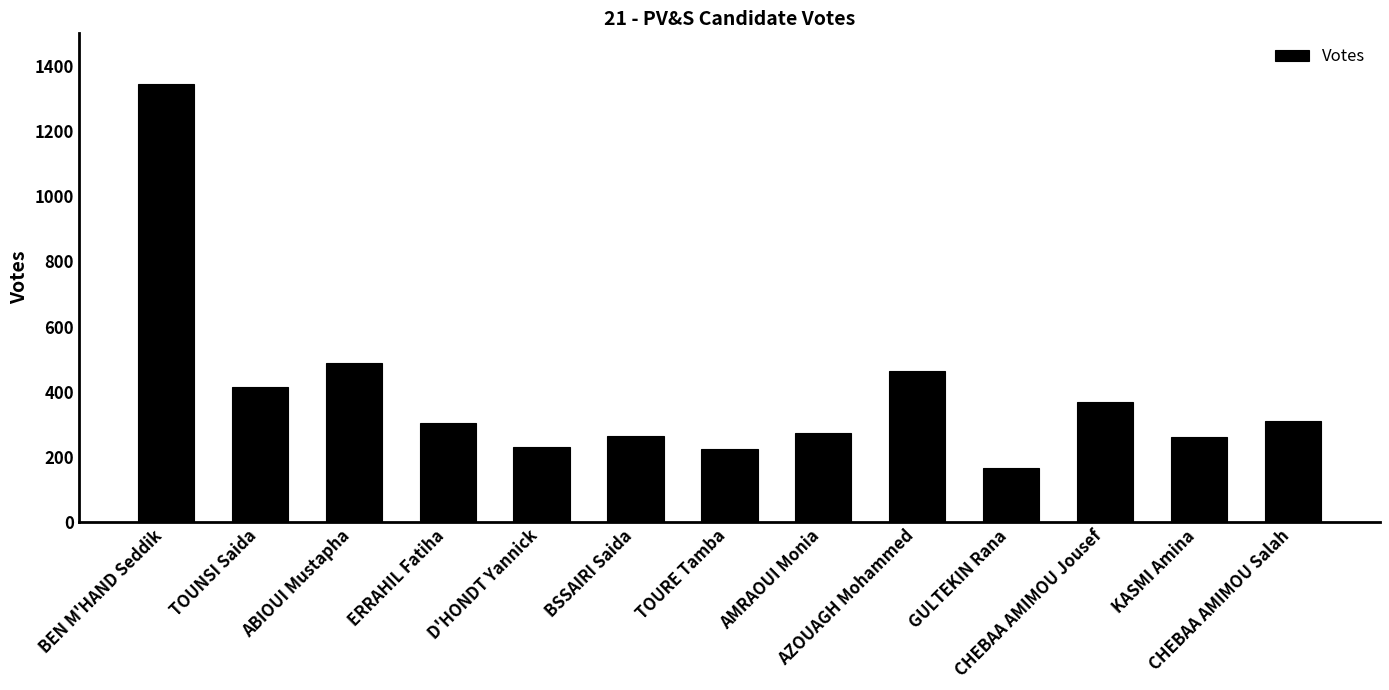

What is the maximum value shown in the chart?

1344